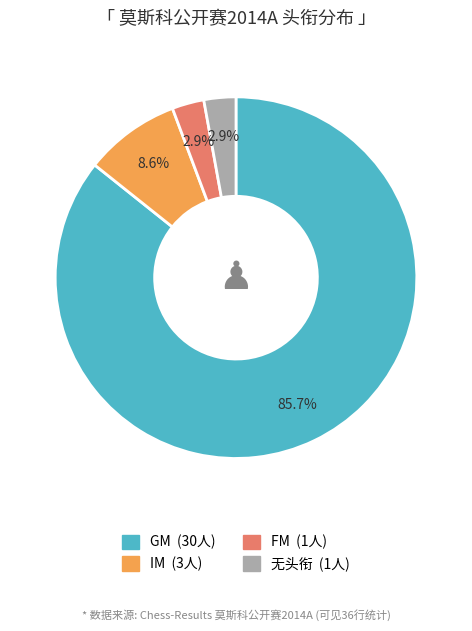

Is there a majority slice in this chart?

Yes